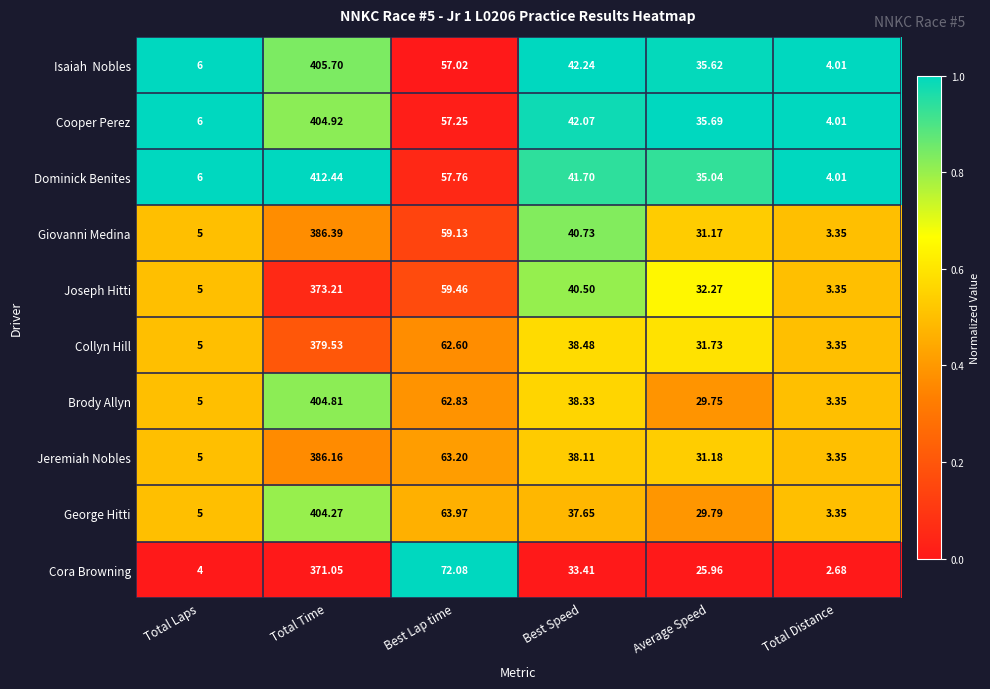

Where does the Dominick Benites series first go above 41?

Total Time